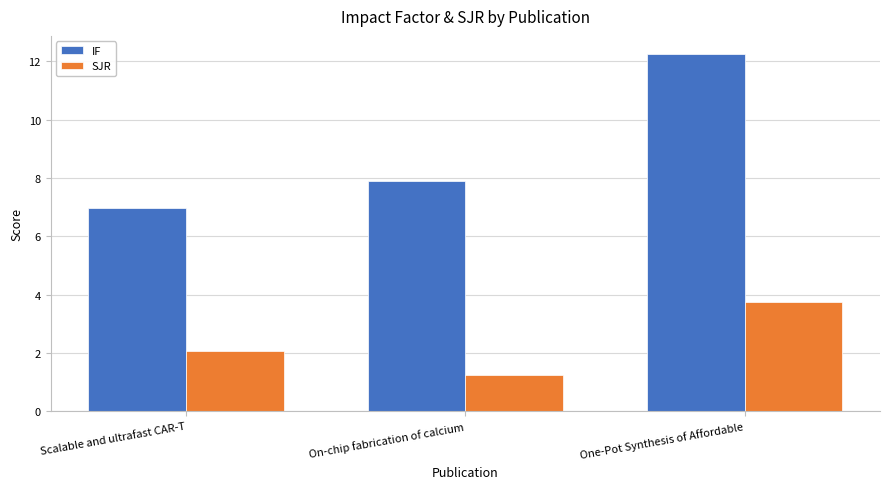

What is the value of the IF bar at the 3rd from the left?

12.3